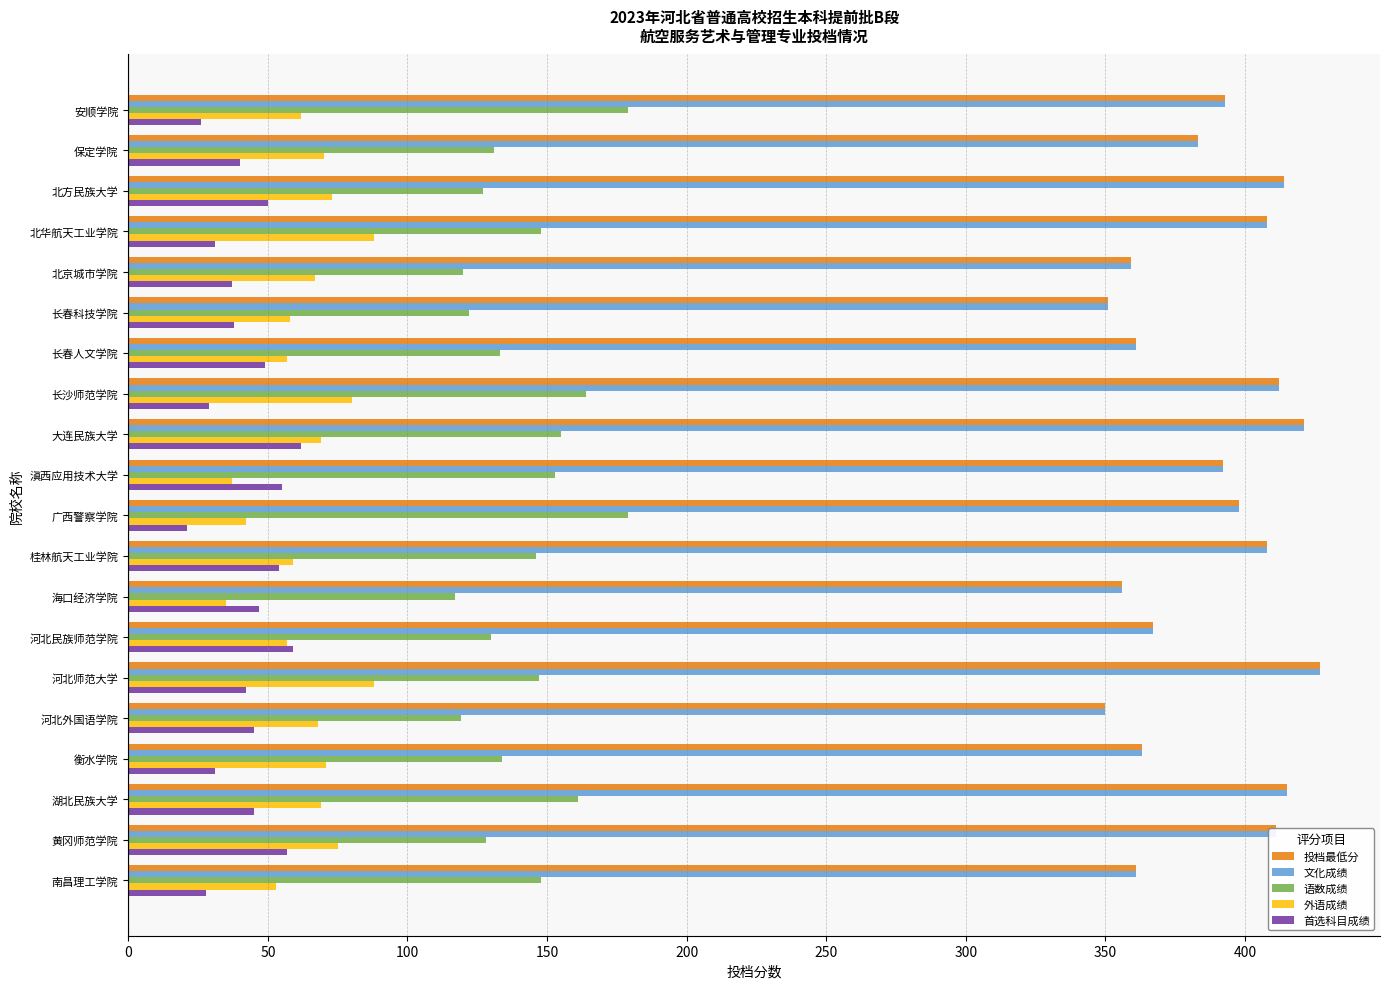

What is the maximum value shown in the chart?

427